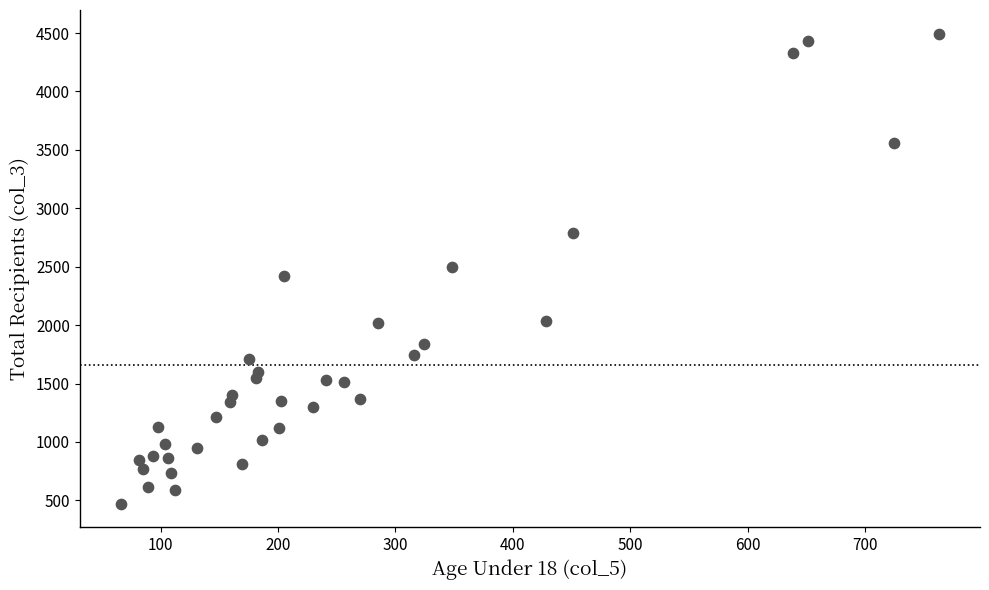

What is the range of Y values (max minus min)?

4023